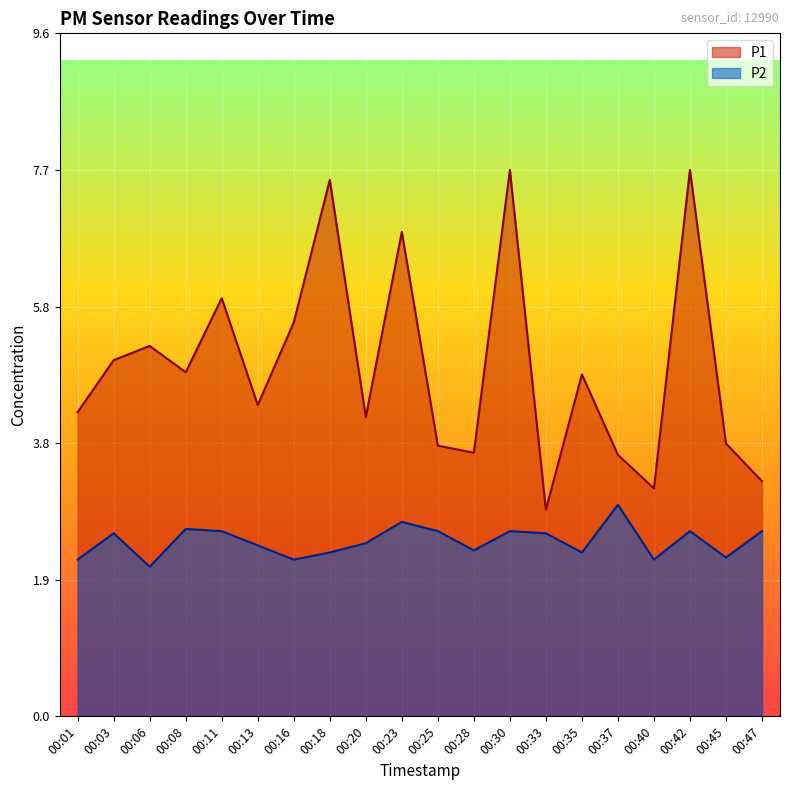

At which category does P1 reach its first local peak?

00:06